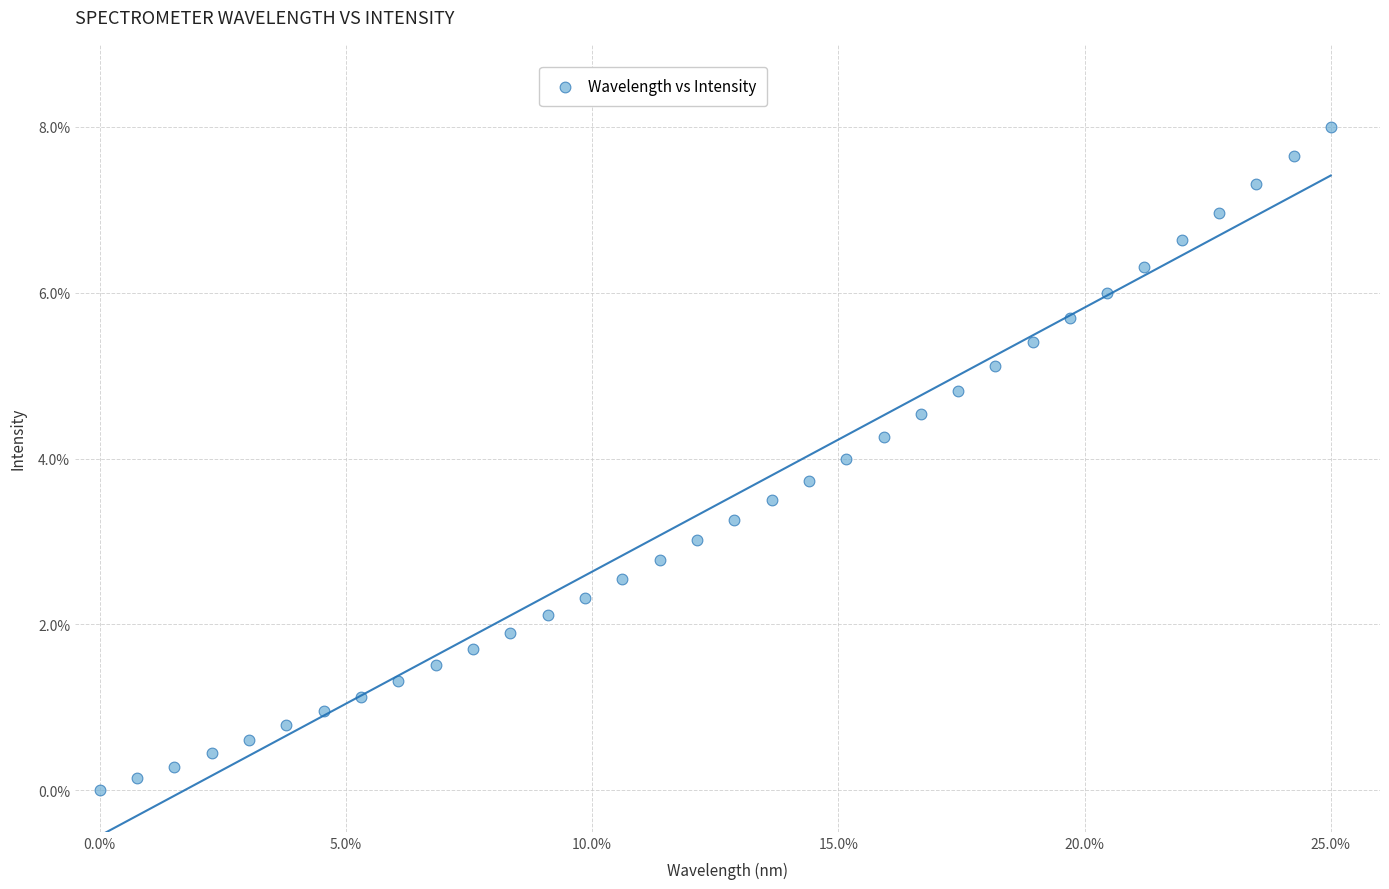

What is the range of Y values (max minus min)?

8.0